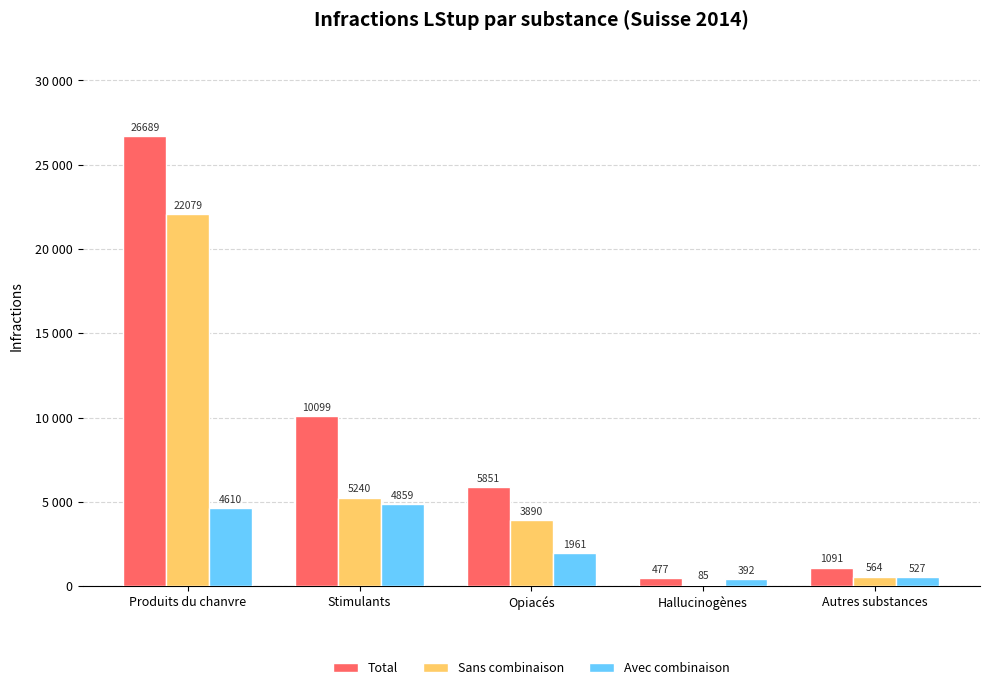

Which category has the lowest value in the Sans combinaison series?

Hallucinogènes